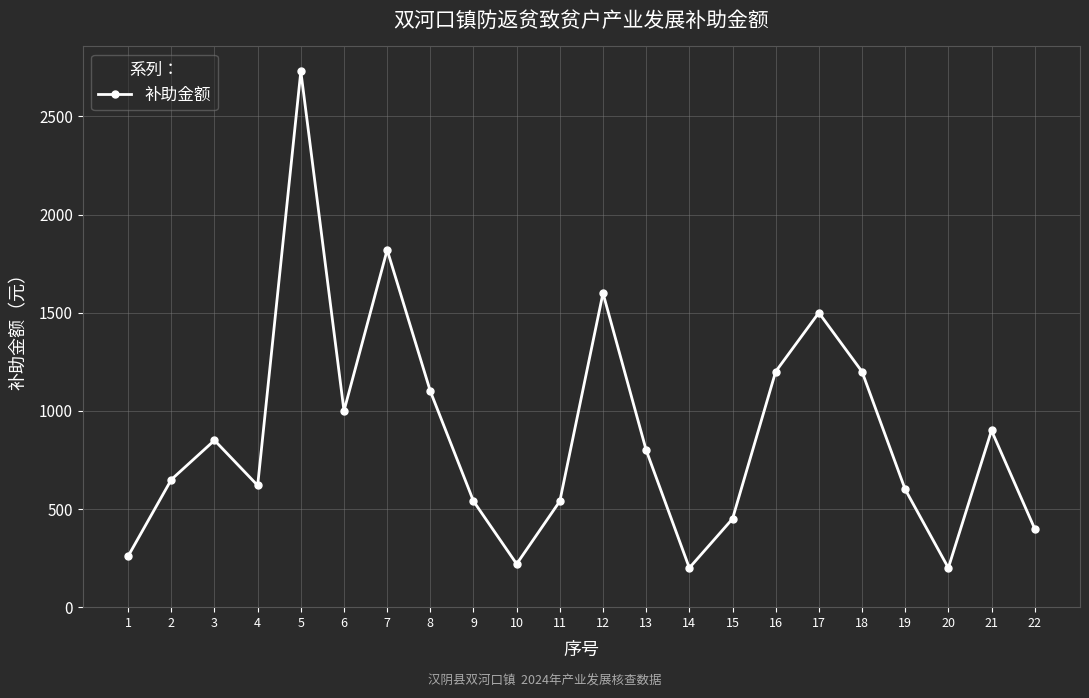

At which category does the data reach its first local valley?

4